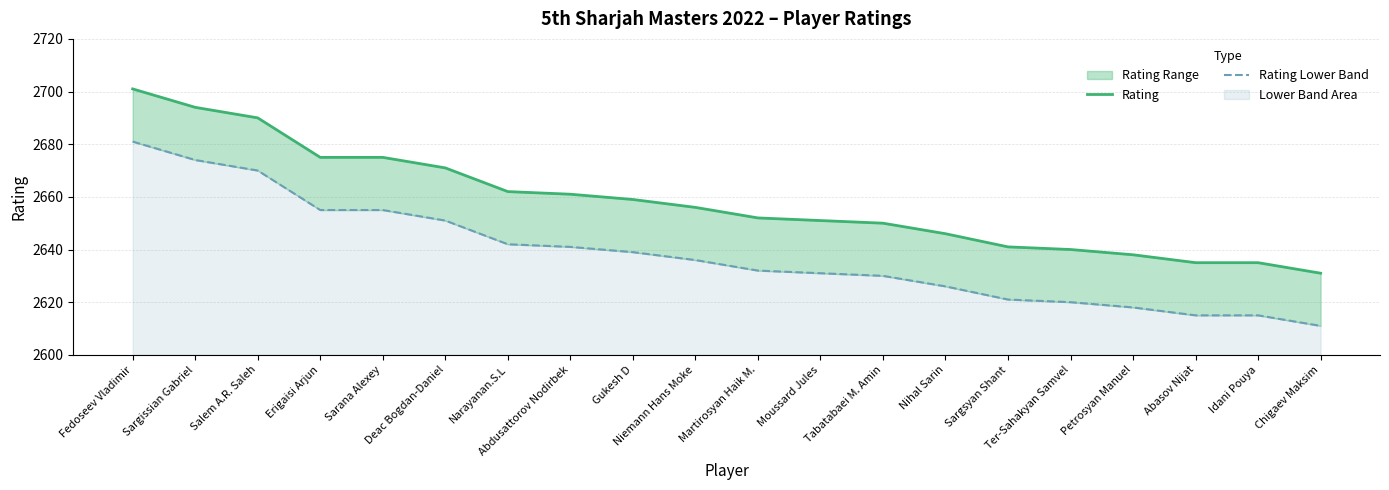

Count the number of data series in this chart.

2